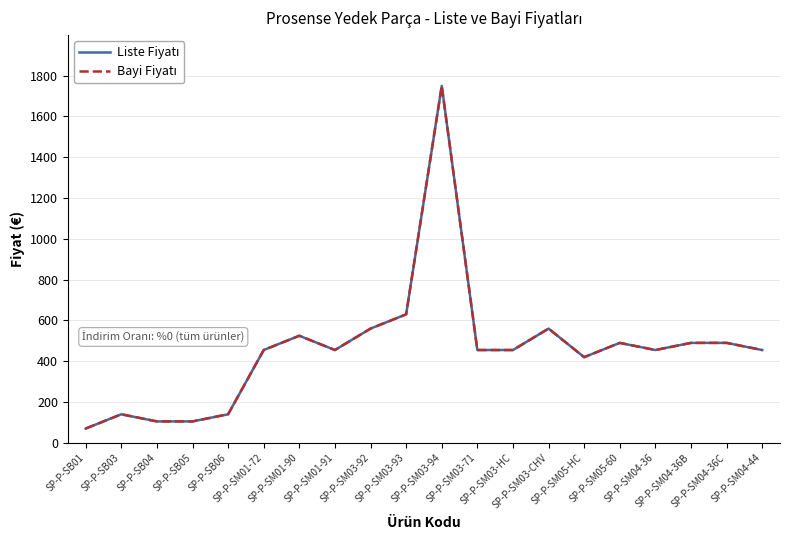

Which has a higher value, SP-P-SM03-71 or SP-P-SM04-36B?

SP-P-SM04-36B